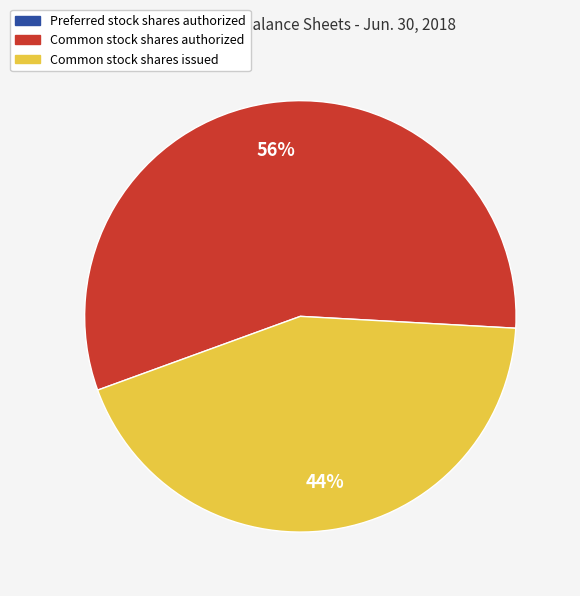

To the nearest percent, what percentage of the pie is Common stock shares issued?

44%